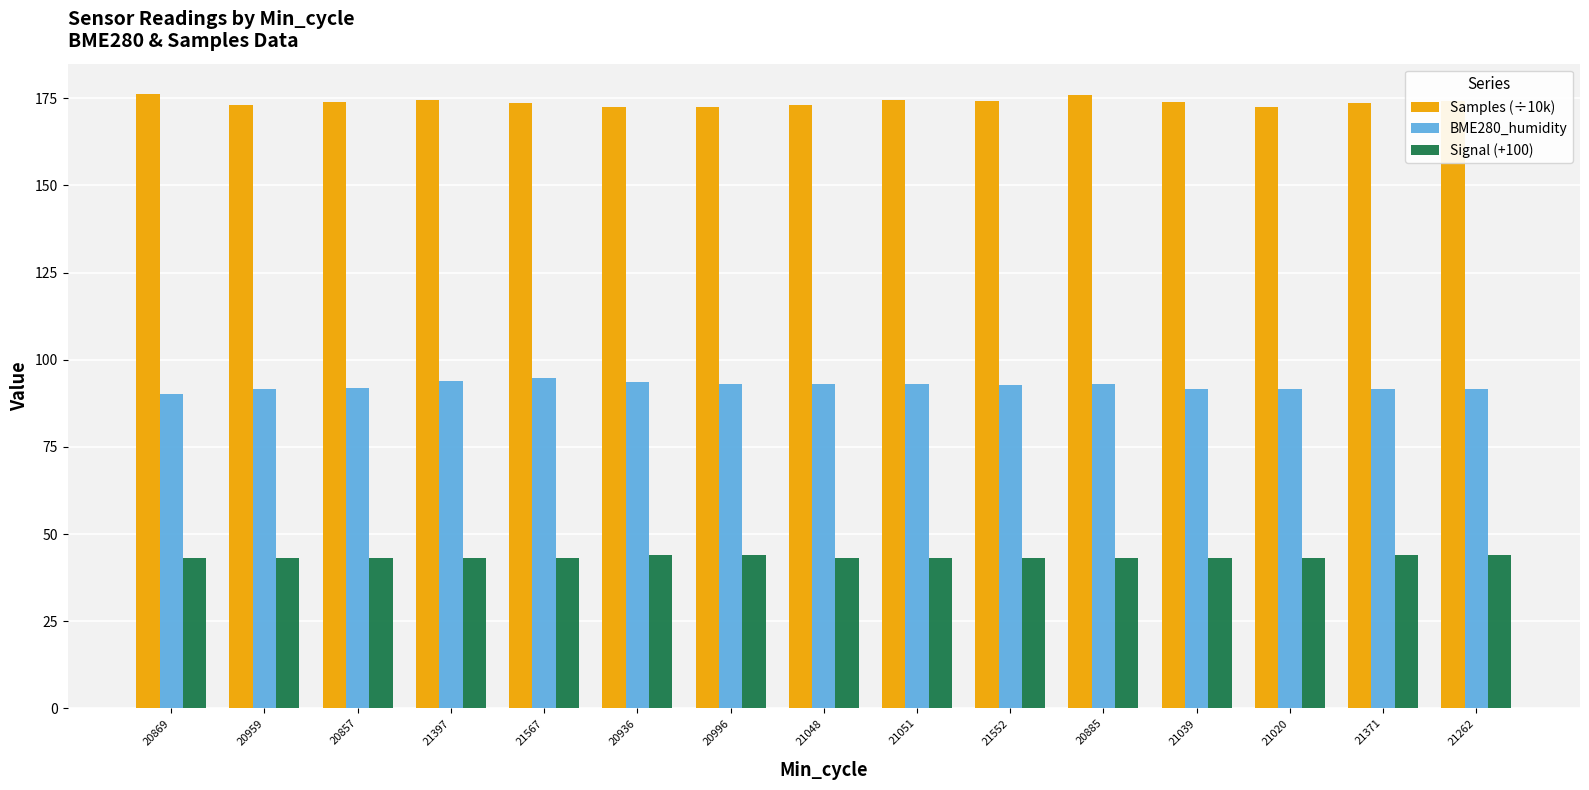

List the series in order of their overall mean, lowest first.

Signal (+100), BME280_humidity, Samples (÷10k)